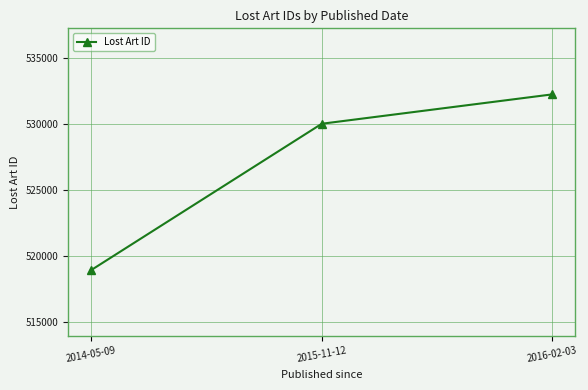

Between 2016-02-03 and 2015-11-12, which is larger?

2016-02-03